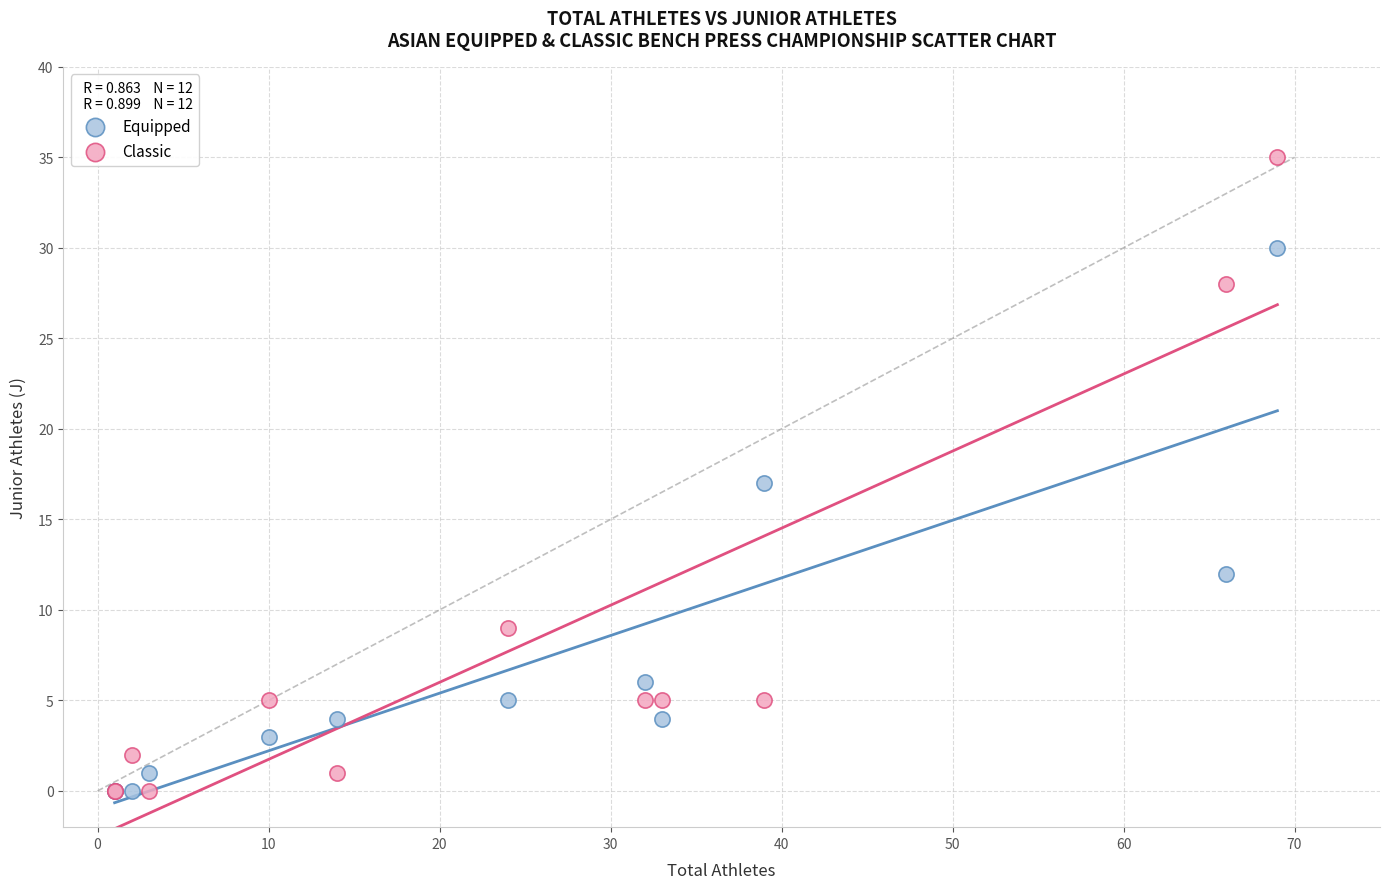

In the Equipped series, what Y value is closest to 15?

17